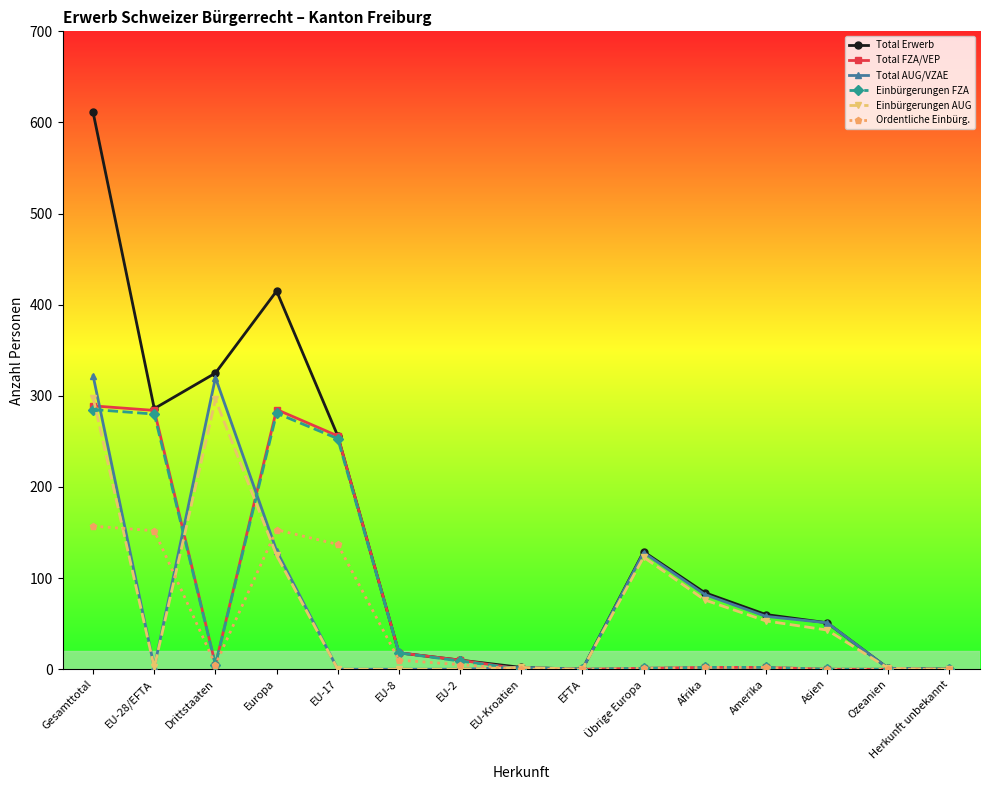

Which series changed the most between Europa and EU-17?

Total Erwerb